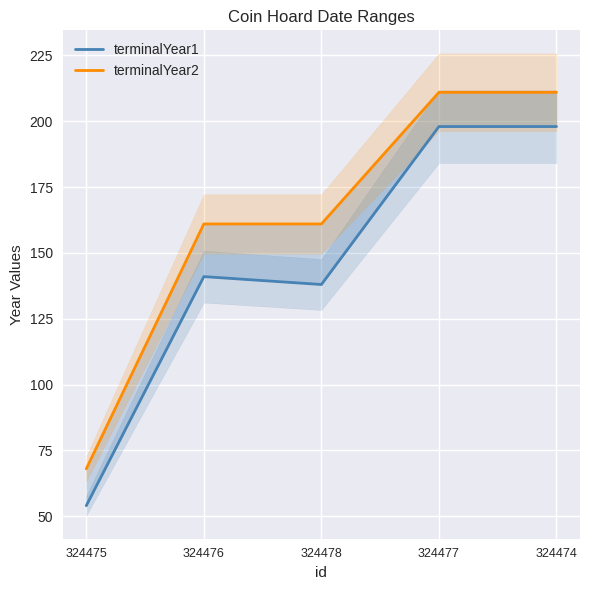

Between 324474 and 324475, which is larger?

324474